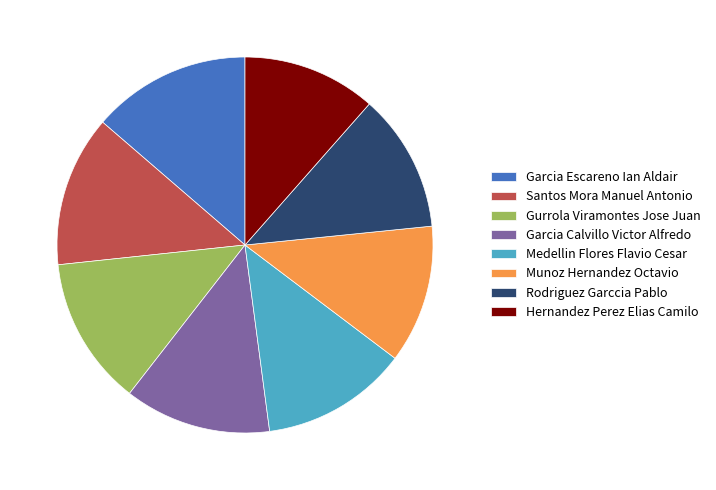

What is the ratio of the value at Gurrola Viramontes Jose Juan to the value at Garcia Calvillo Victor Alfredo?

1.0